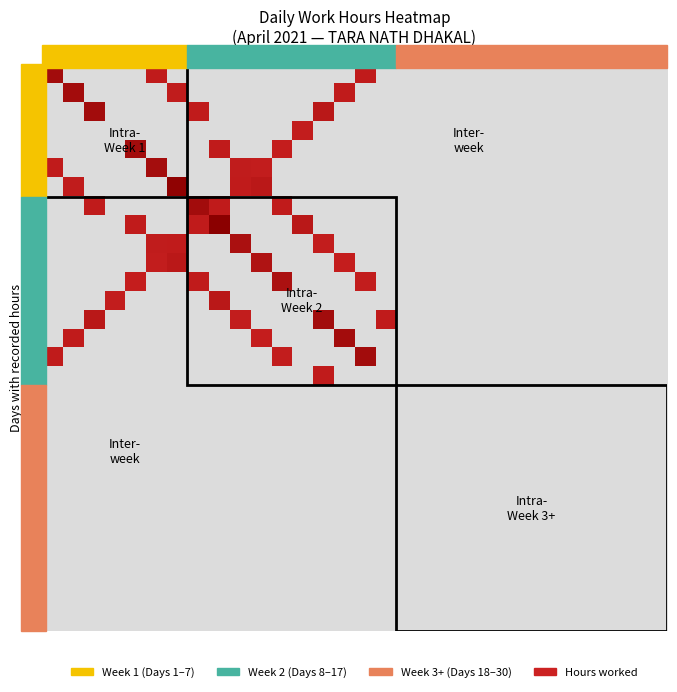

Count the number of data series in this chart.

30